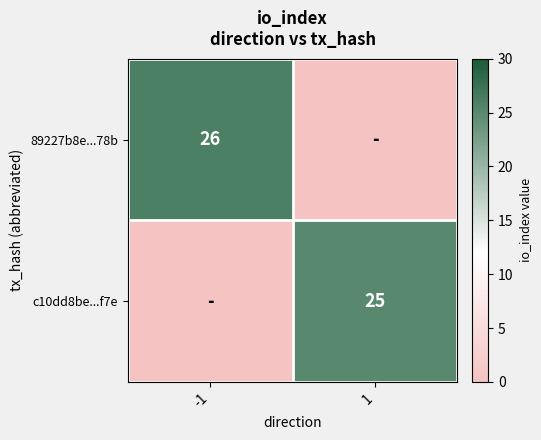

At which category is the sum across all series the highest?

-1